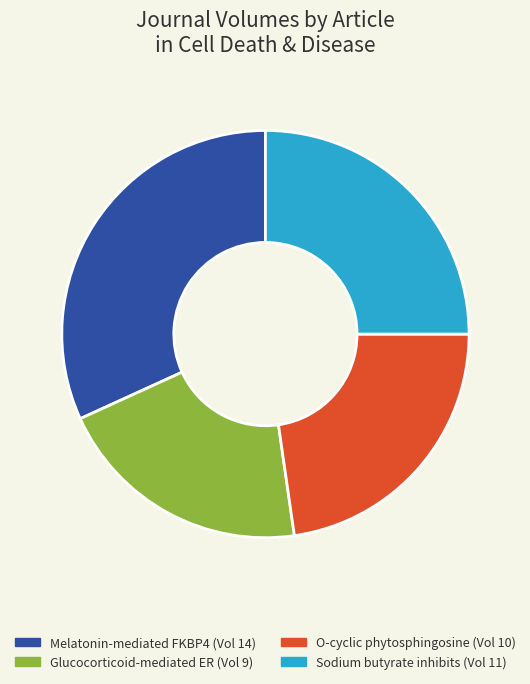

Does any single category account for the majority?

No